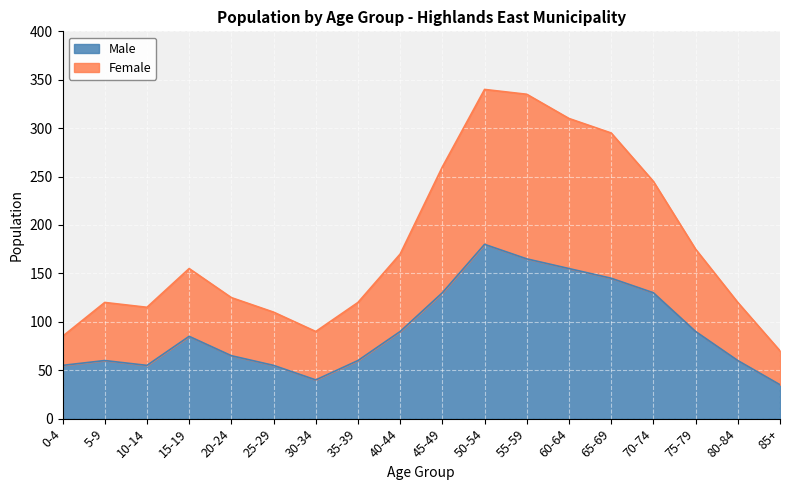

List the series in order of their overall mean, lowest first.

Male, Female